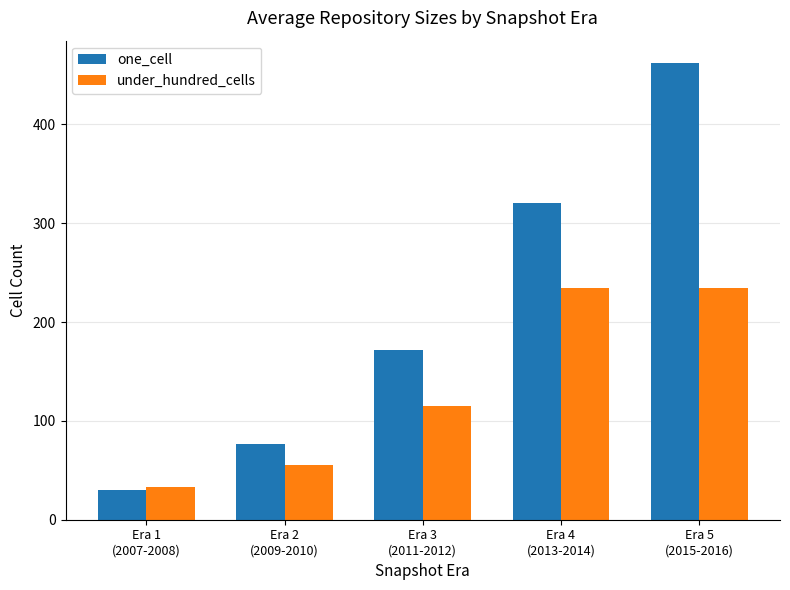

What is the sum of all one_cell values?

1060.8